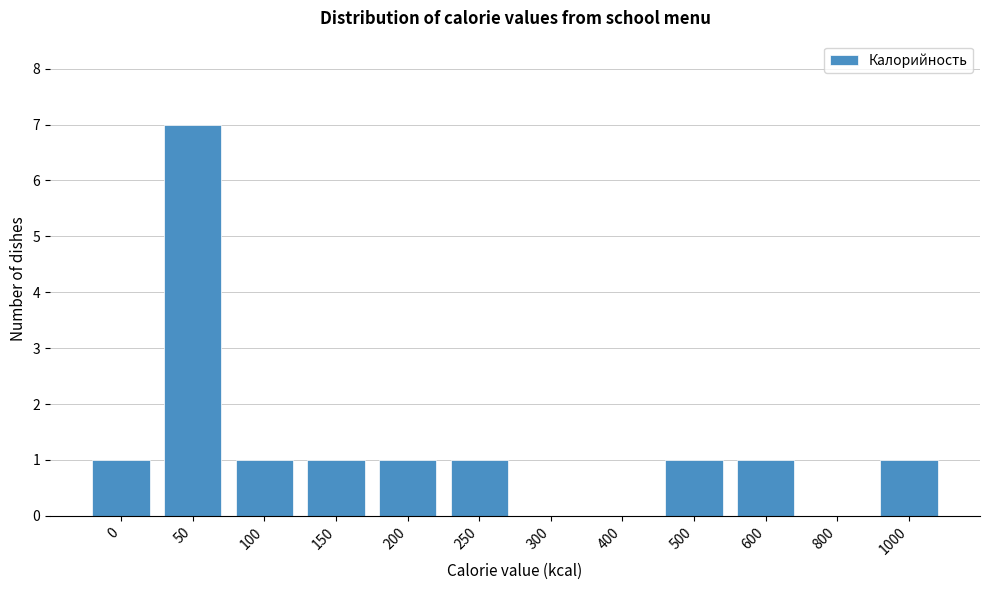

Reading left to right, list all the values displayed in this chart.

0=1	50=7	100=1	150=1	200=1	250=1	300=0	400=0	500=1	600=1	800=0	1000=1